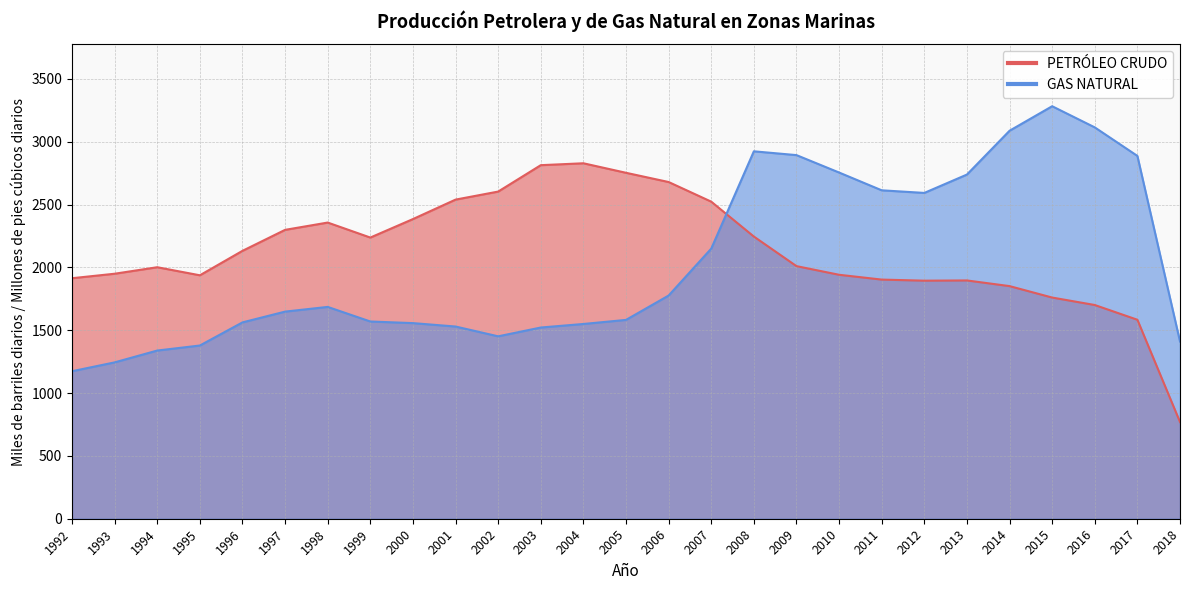

True or false: GAS NATURAL has a value of 2894.0 at 2009.

True